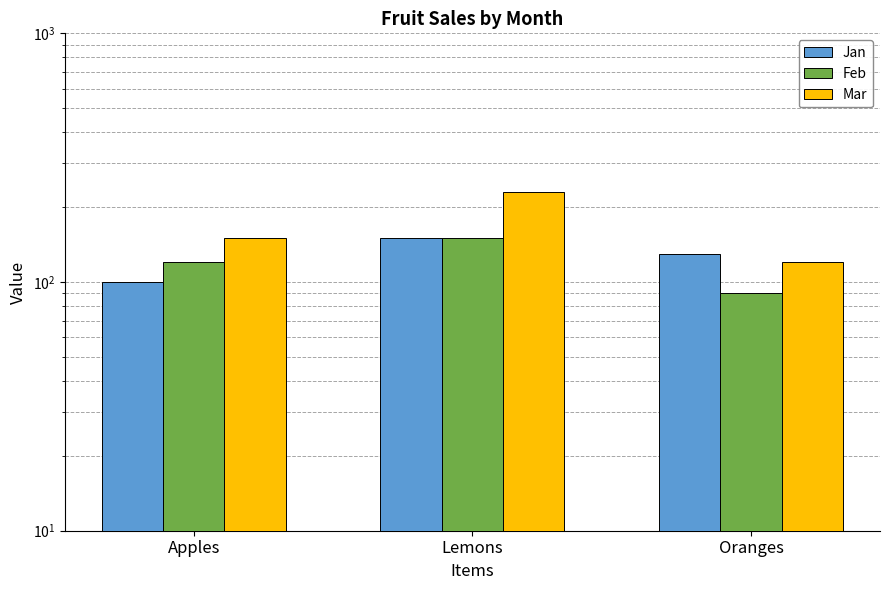

What is the lowest value of the Feb series?

90